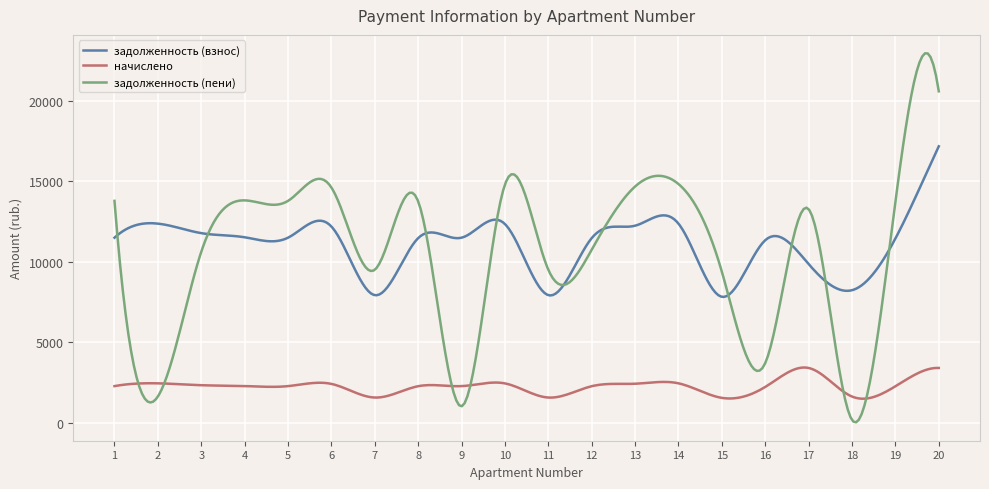

True or false: задолженность (пени) has more than 0 interior local peaks.

True